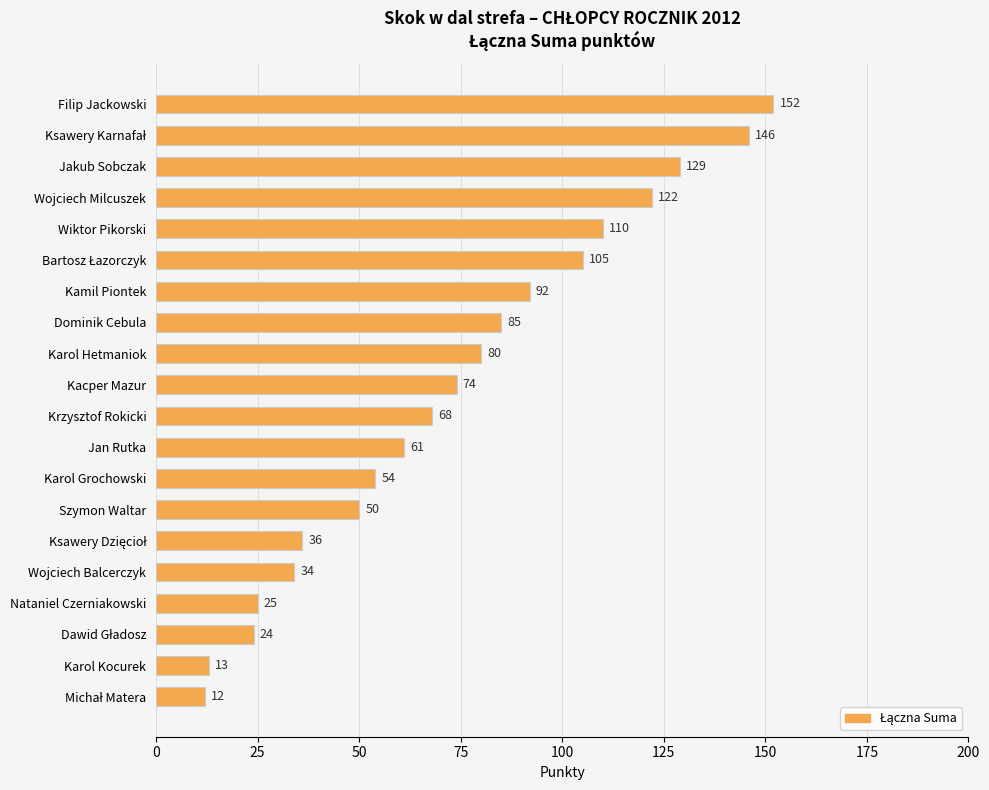

How many categories are shown in the chart?

20